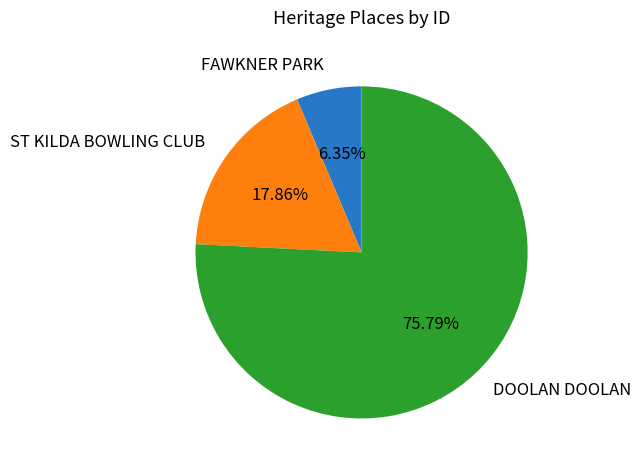

What is the total percentage of FAWKNER PARK and DOOLAN DOOLAN?

82.1%